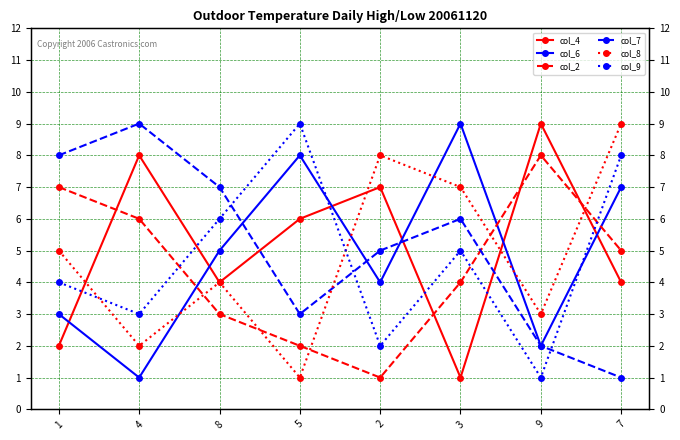

At how many categories does at least one series exceed 5?

8